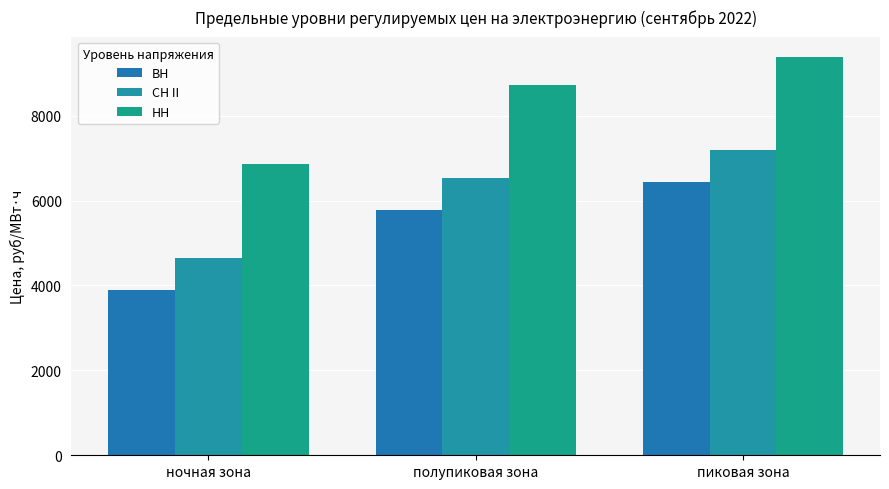

The value of ВН at полупиковая зона is 5772.2. True or false?

True